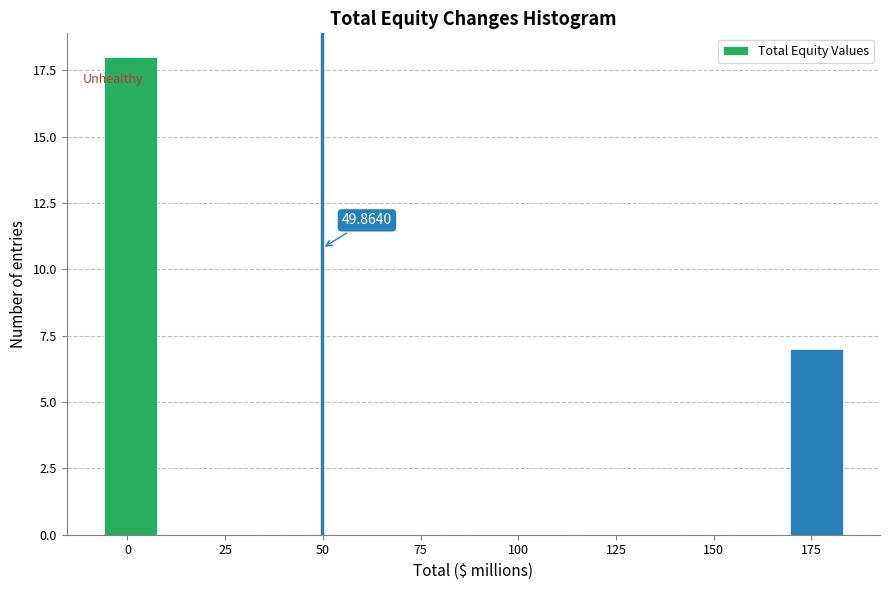

Around what value on the x-axis is the tallest bar? Give the approximate position of its centre, as read against the axis.

0